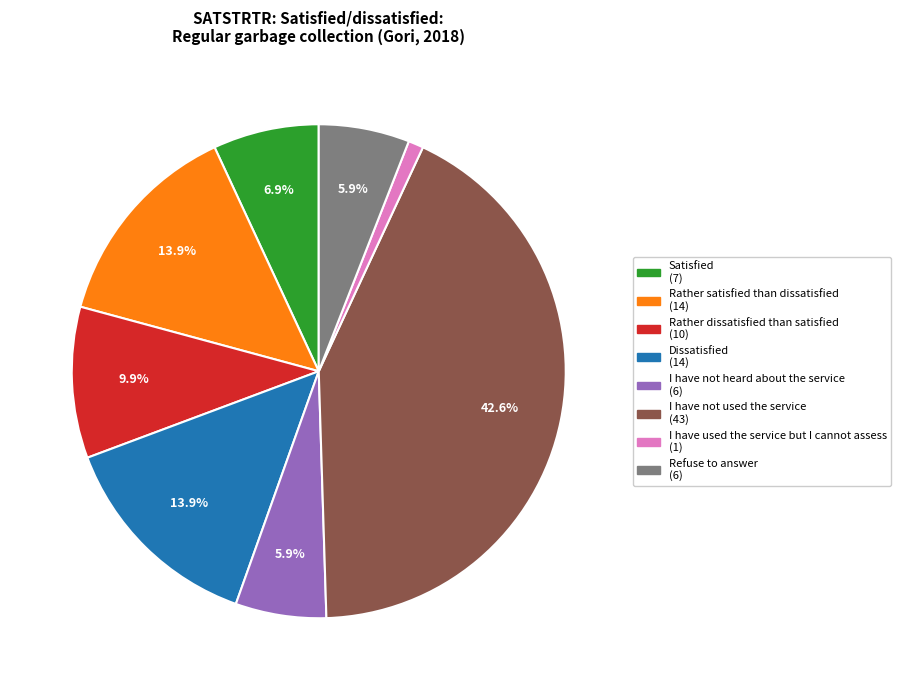

Do Refuse to answer (6) and I have used the service but I cannot assess (1) together represent more than half of the pie?

No